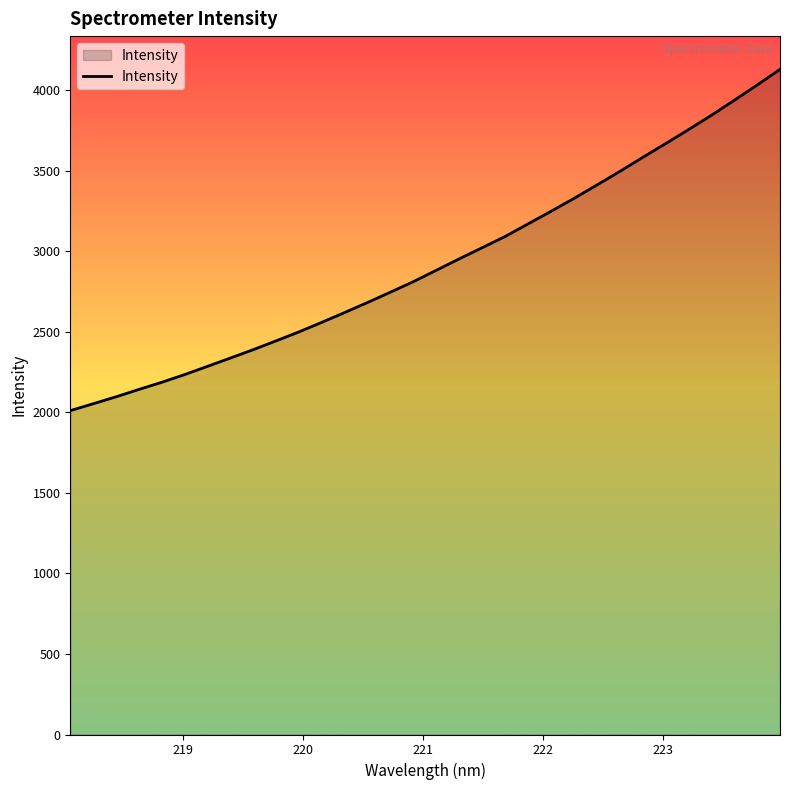

What is the greatest value displayed?

4128.8